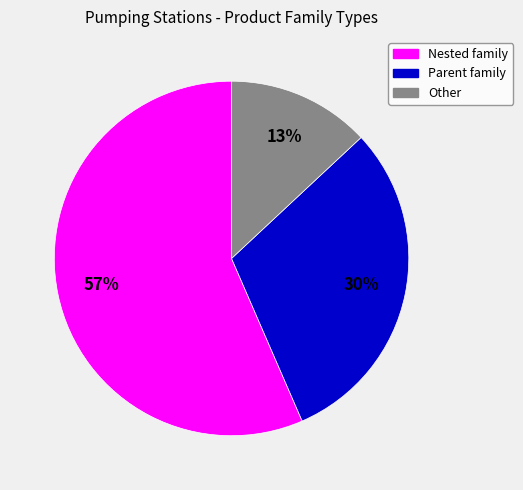

Which category has the smallest portion of the pie?

Other